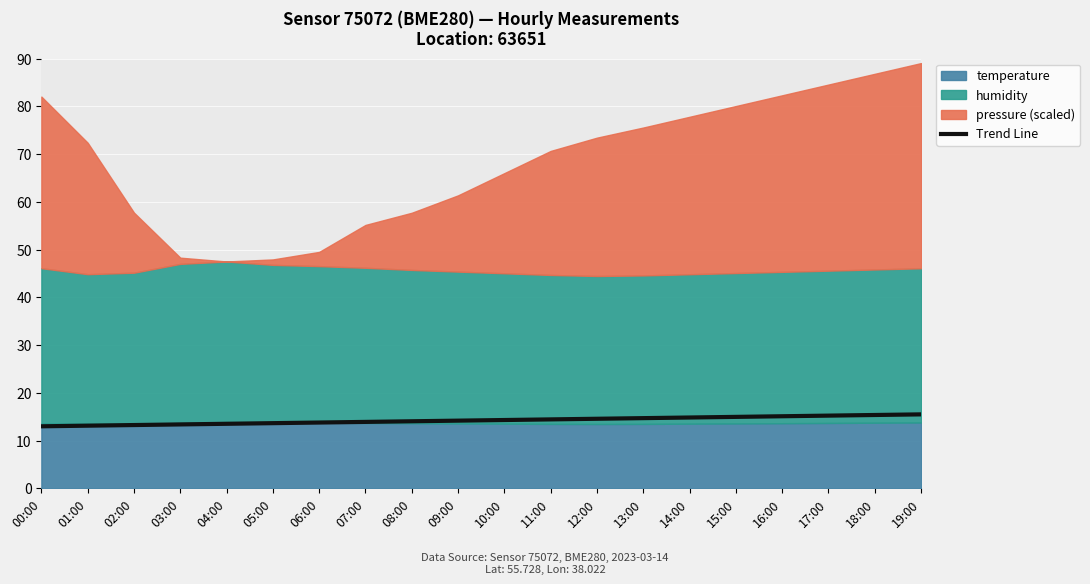

What is the change in value from 11:00 to 12:00?

+0.1